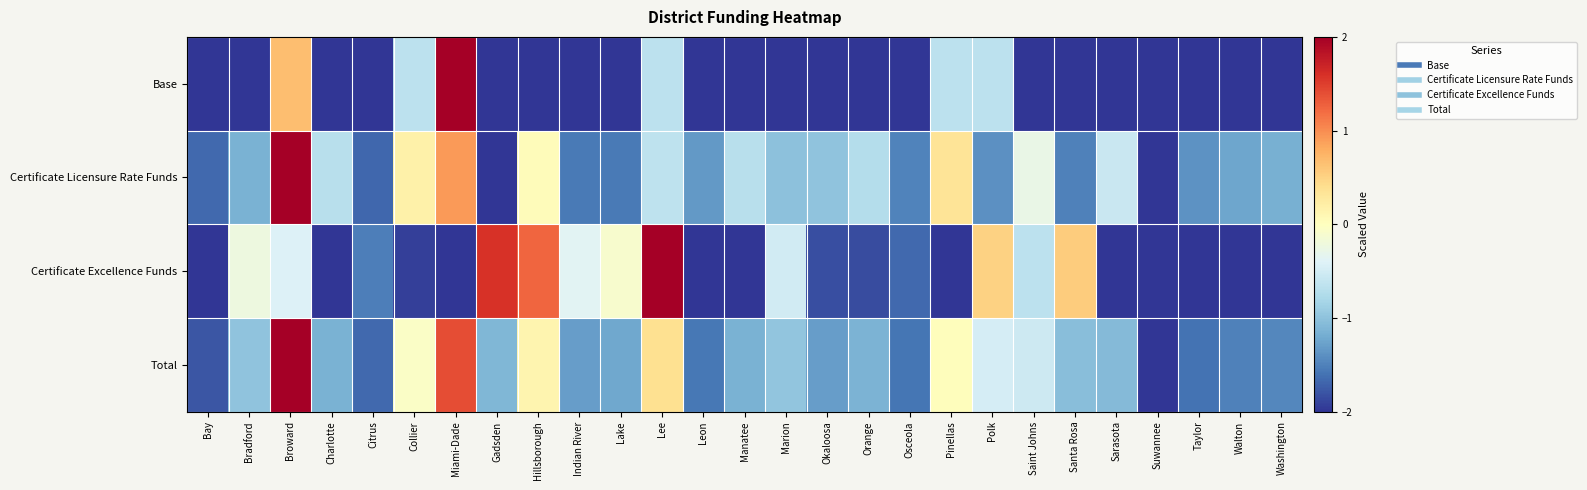

Which series has the widest spread of values?

Base